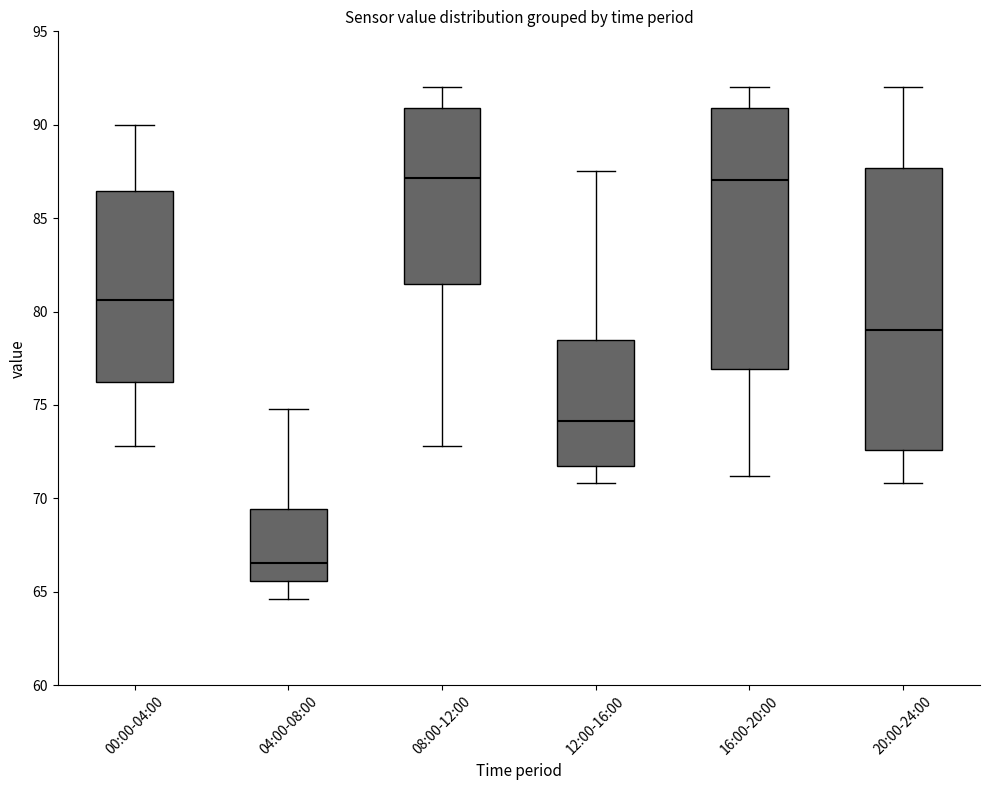

Which box has the lowest median line?

04:00-08:00